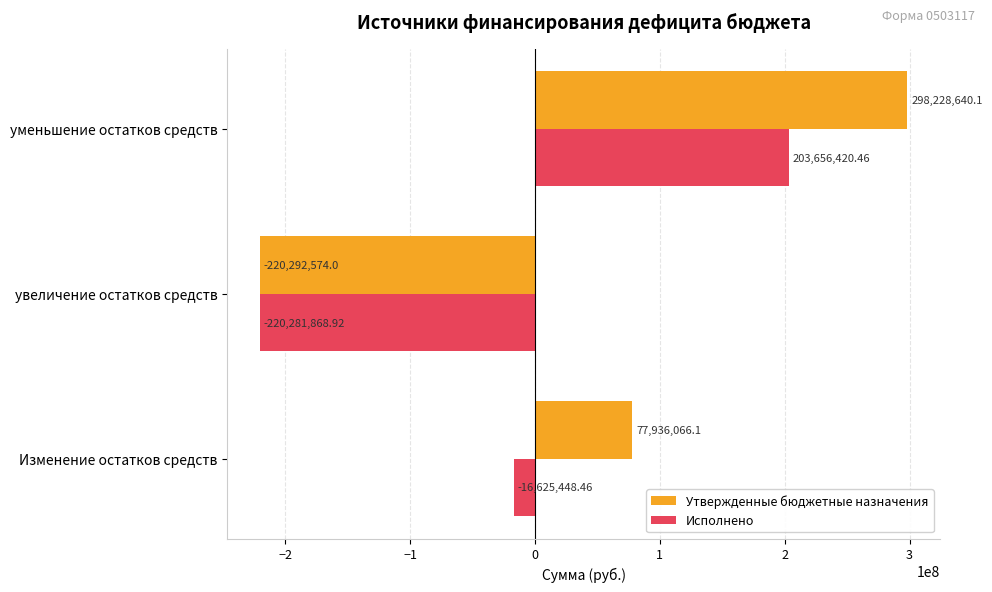

How many values in Утвержденные бюджетные назначения are above zero?

2